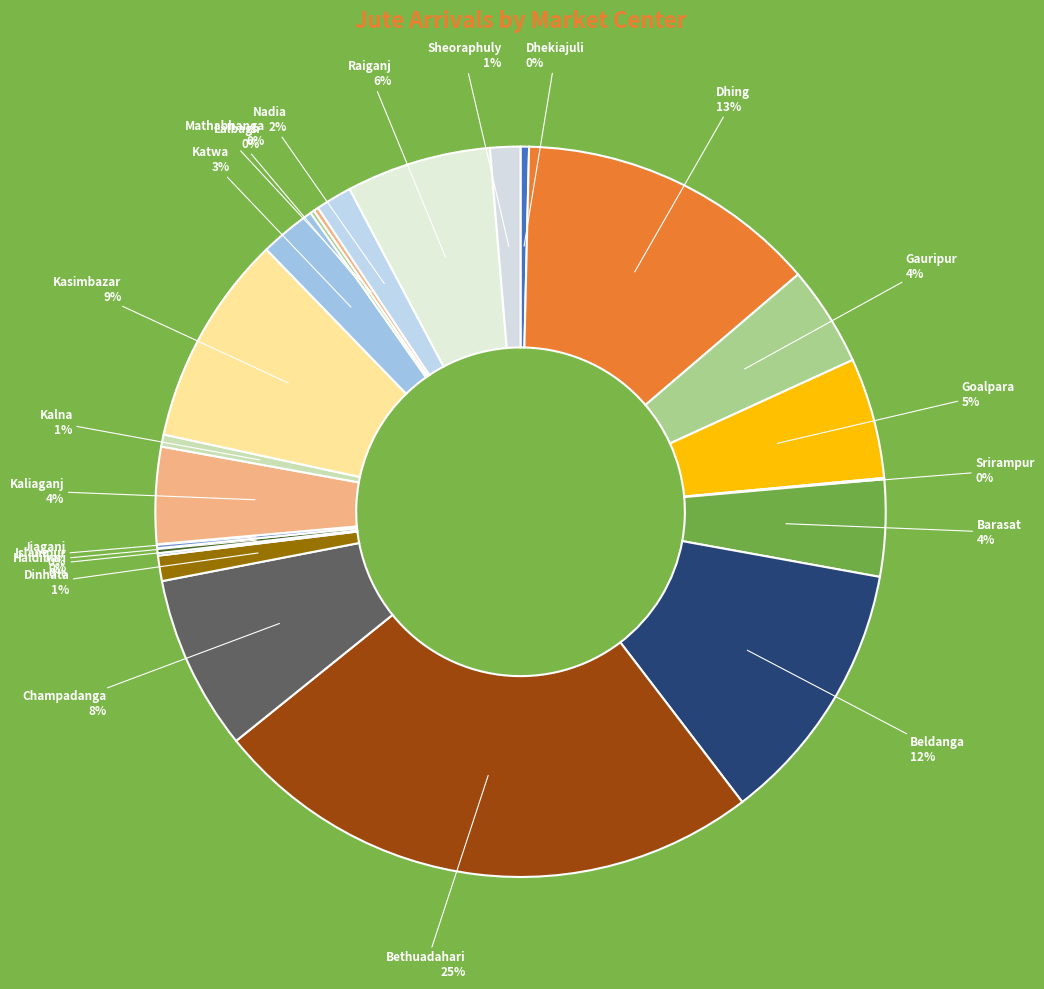

Does Raiganj account for over 50% of the chart?

No